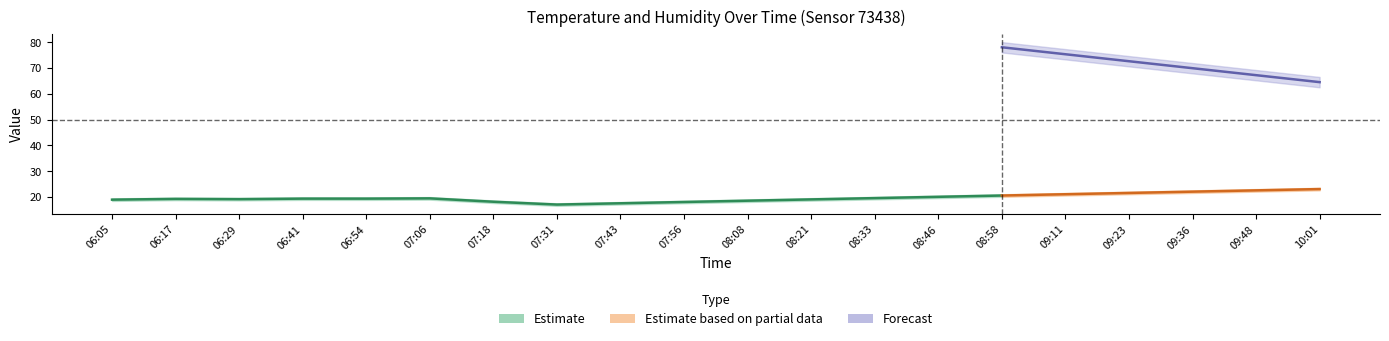

True or false: temperature_lower and humidity intersect in this chart.

False